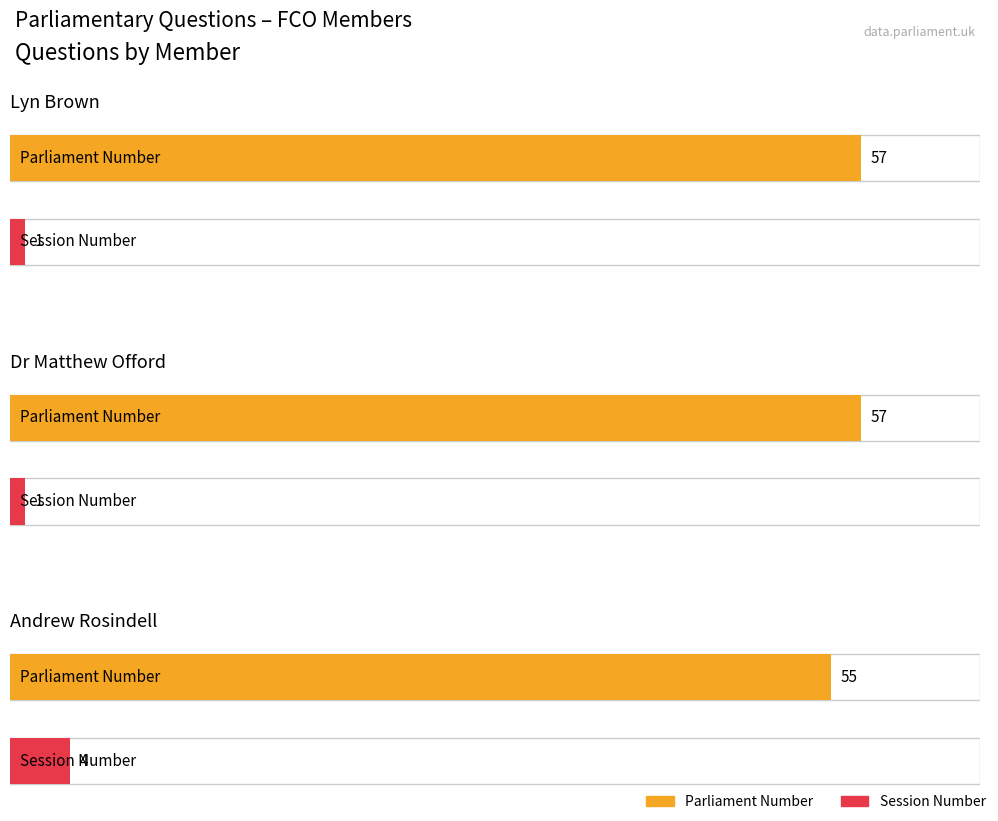

Is the value of parliament number at Dr Matthew Offord (187344) greater than the value of session number at Ms Lyn Brown (187329)?

Yes